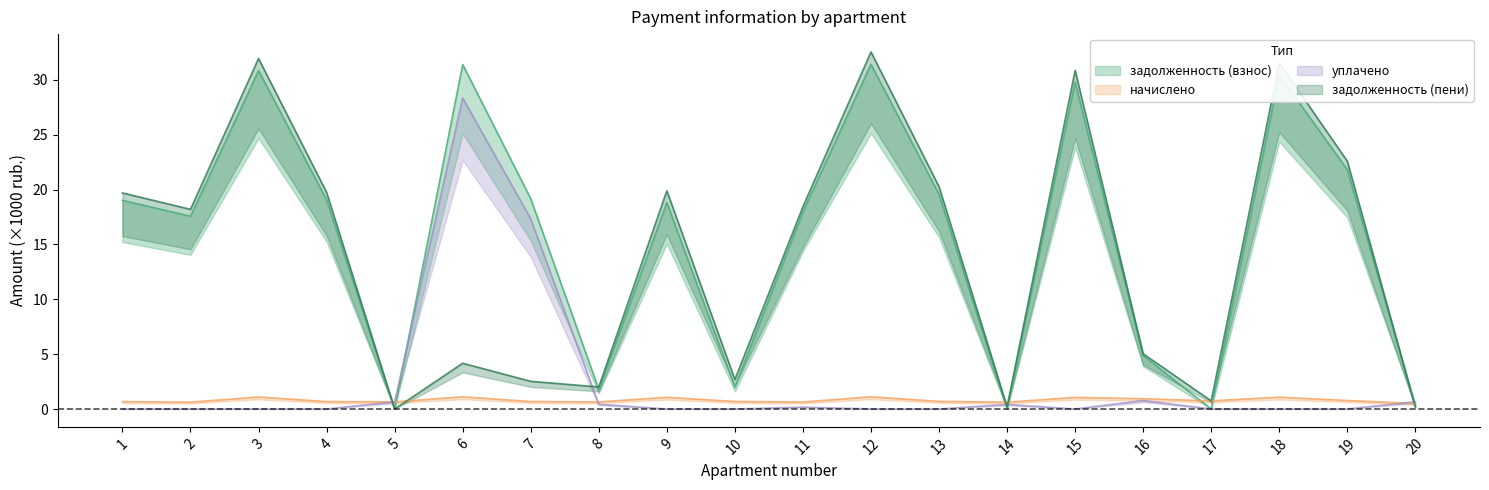

Read the начислено value at 14.

0.6